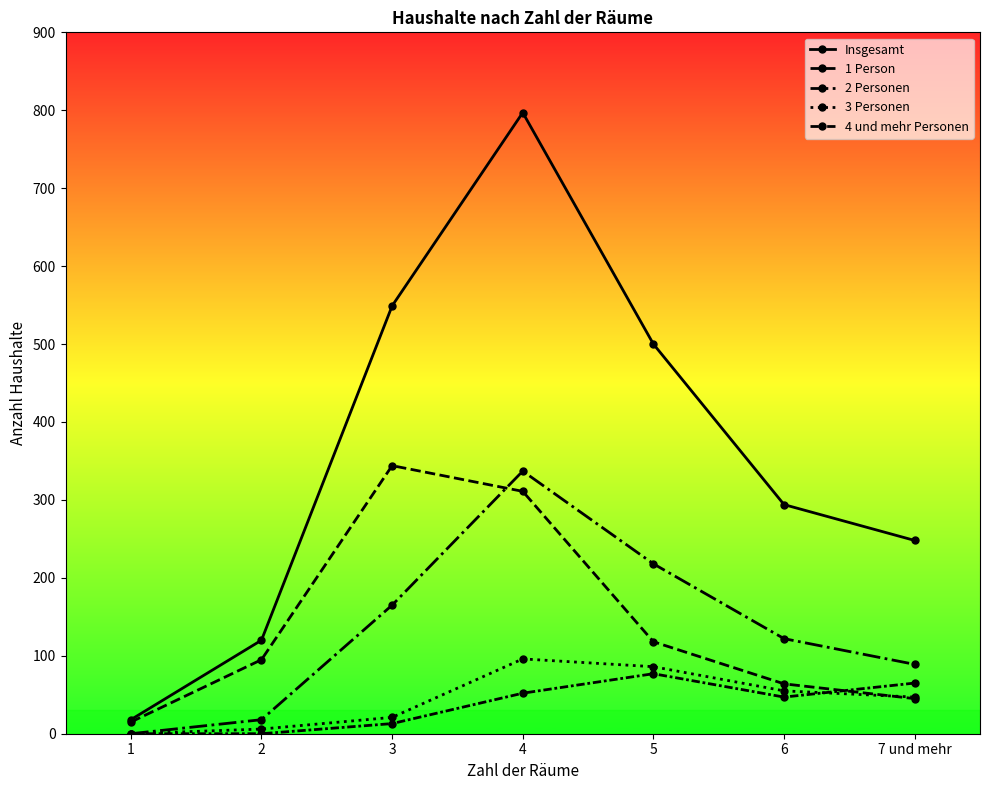

How many lines are shown in the chart?

5